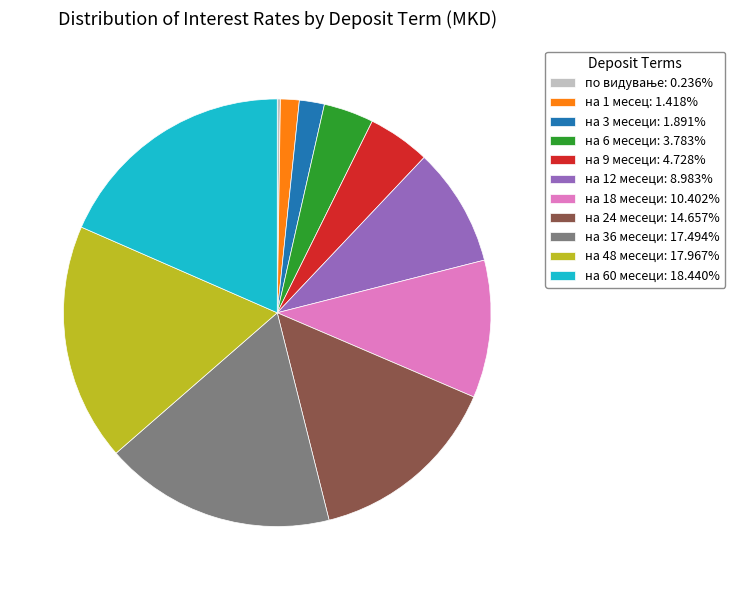

Combined, do на 18 месеци: 10.402% and на 24 месеци: 14.657% account for over 50%?

No